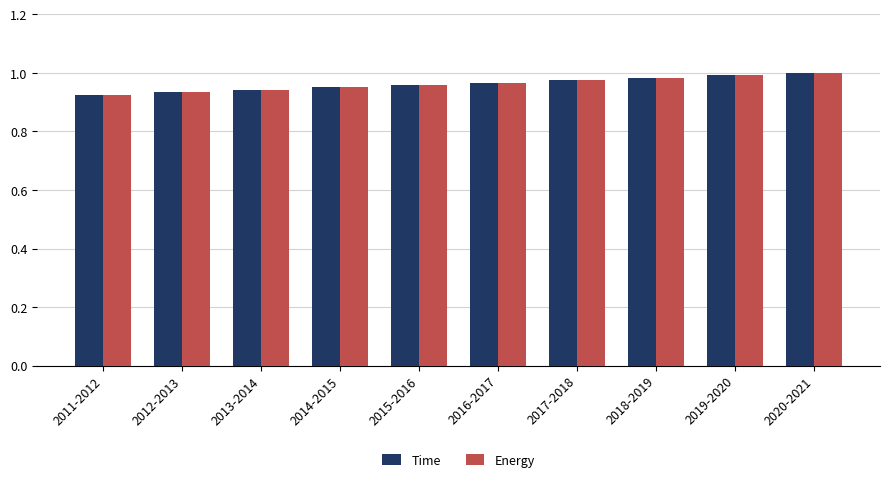

What is the total value across all series at 2019-2020?

2.0